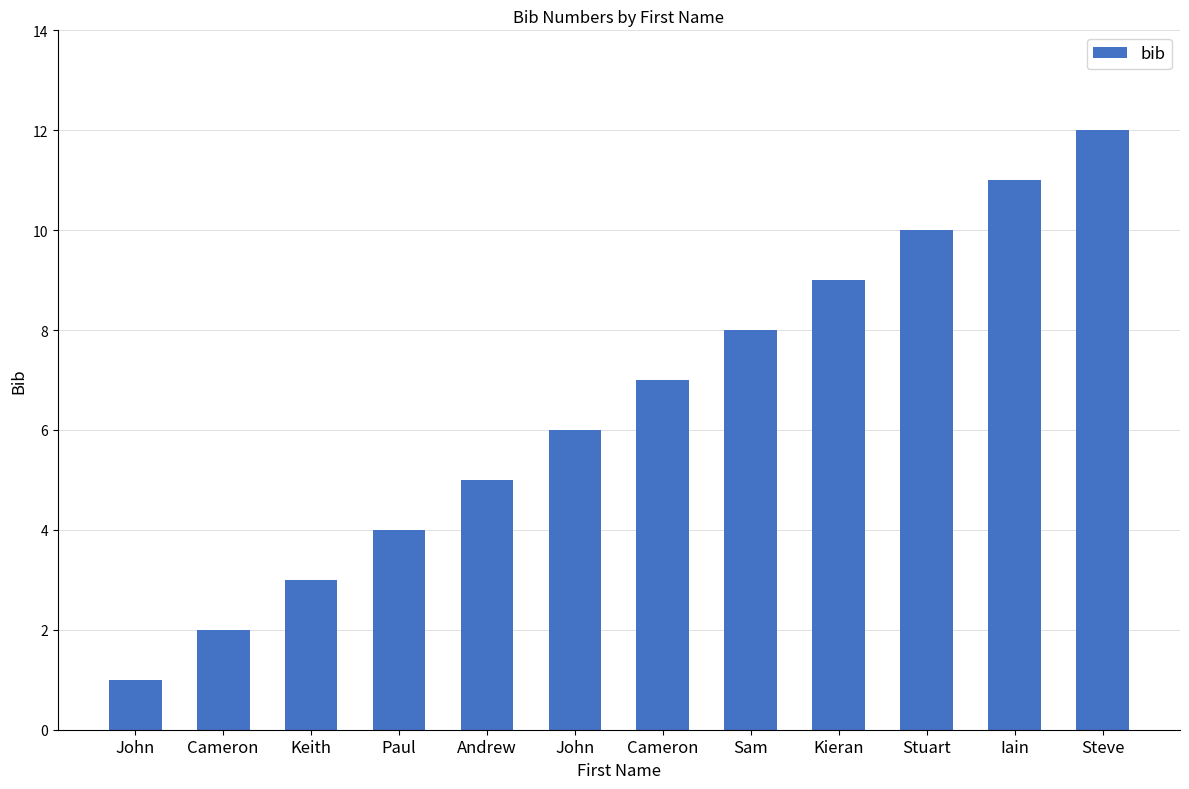

Are the bars horizontal?

No